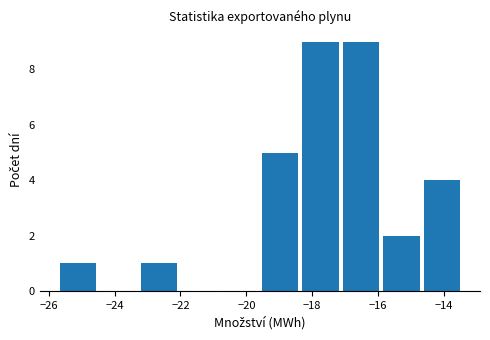

Reading left to right, list every bar in this chart as the range it spans on the x-axis followed by its height. Neither the bar edges nor the heights are printed on the chart, so give them approximately, as read against the axes.

-25.8 to -24.4: 1
-24.4 to -23.2: 0
-23.2 to -22.0: 1
-22.0 to -20.8: 0
-20.8 to -19.6: 0
-19.6 to -18.4: 5
-18.4 to -17.2: 9
-17.2 to -16.0: 9
-16.0 to -14.6: 2
-14.6 to -13.4: 4